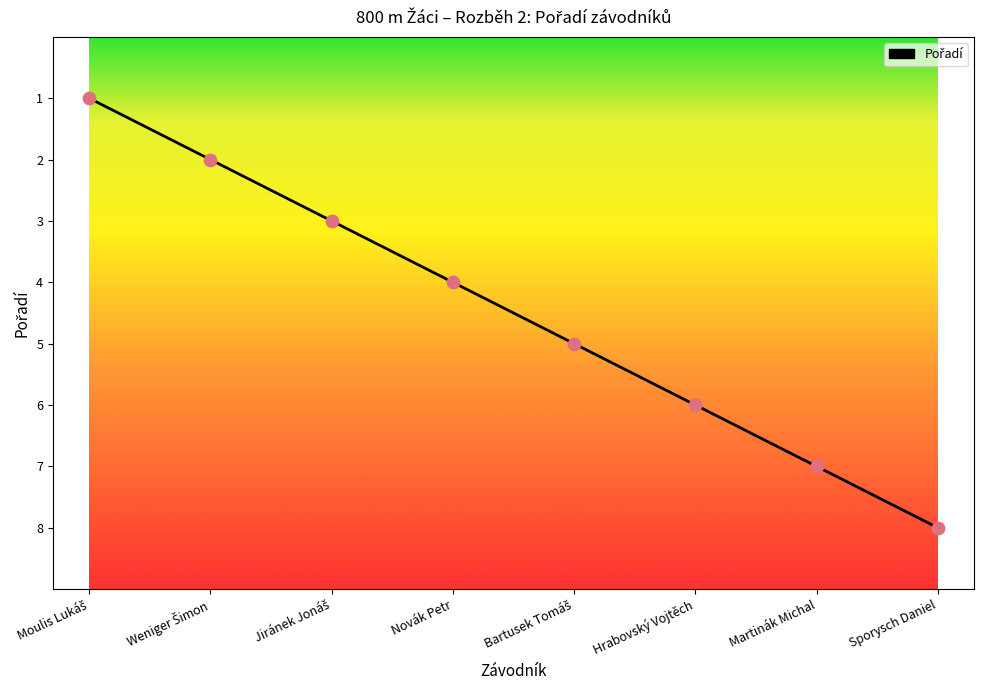

What is the change in value from Jiránek Jonáš to Bartusek Tomáš?

-2